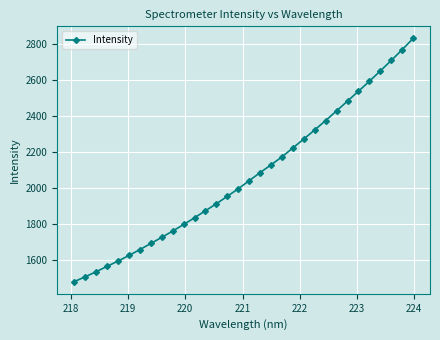

What is the minimum value shown in the chart?

1481.3